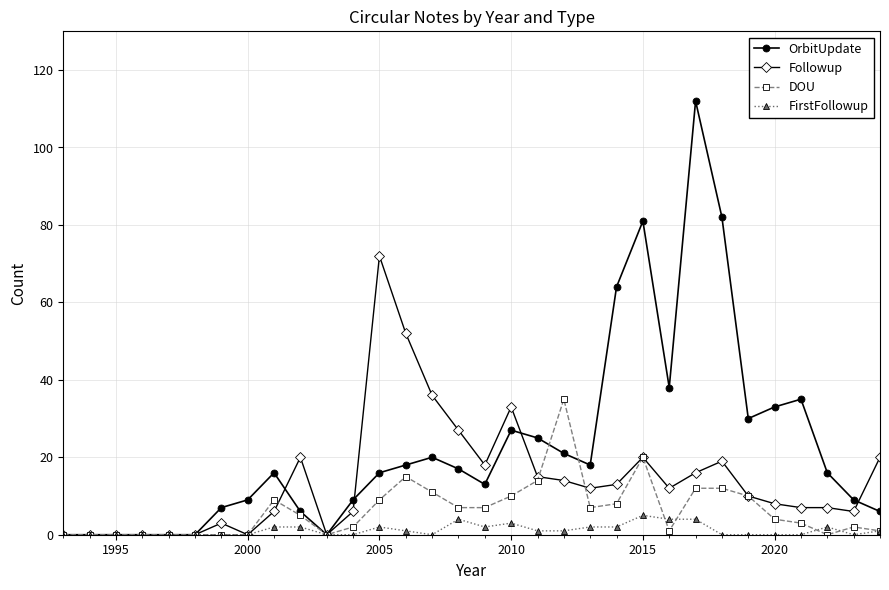

Which series has the largest total across all categories?

OrbitUpdate